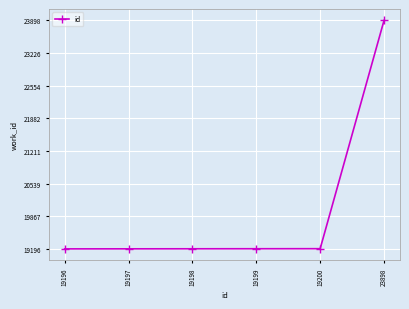

Which label corresponds to the largest value in the chart?

23898